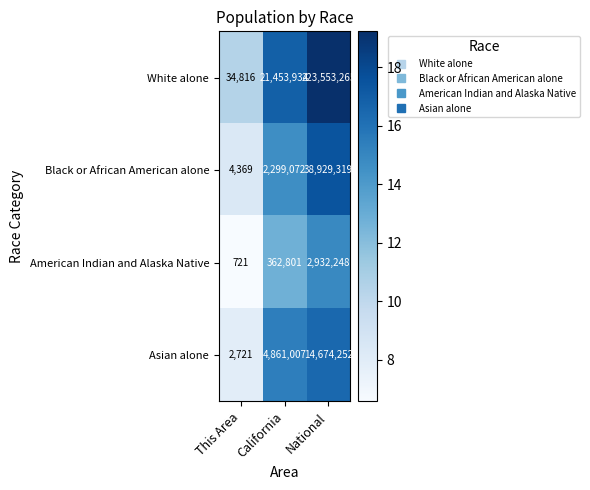

At which label is Asian alone closest to 7338486?

California